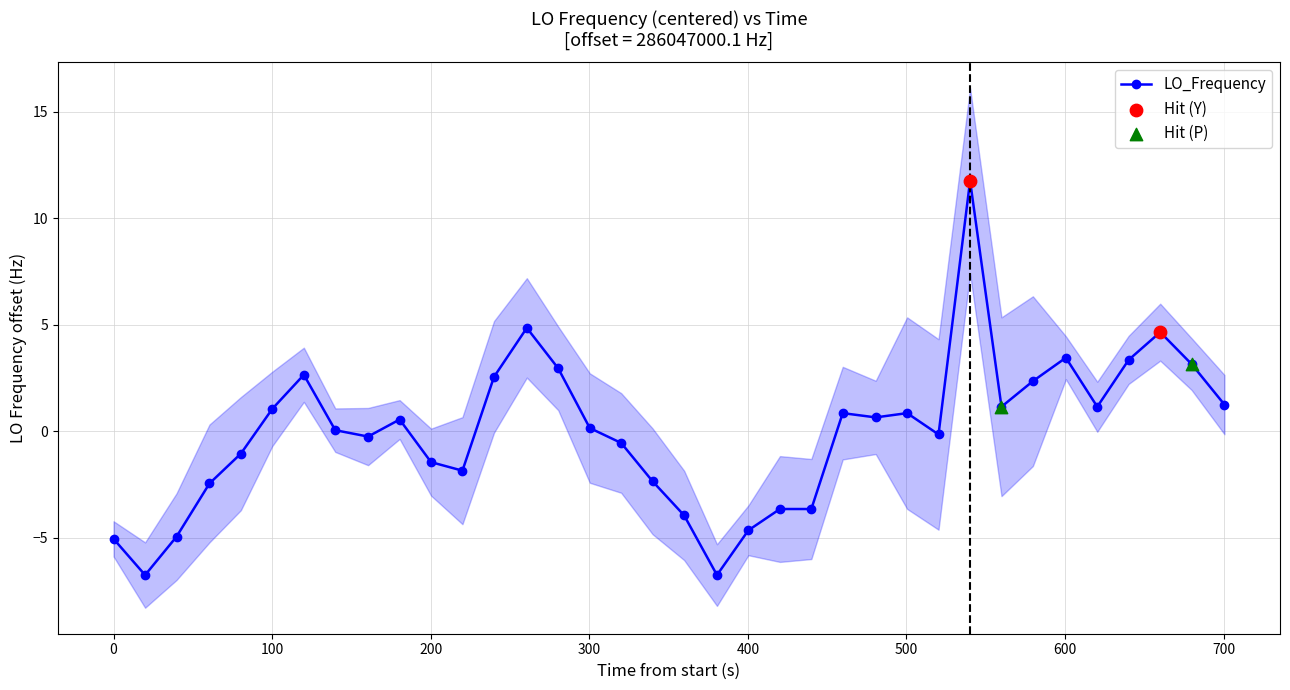

What is the minimum value for LO_Frequency?

-6.7